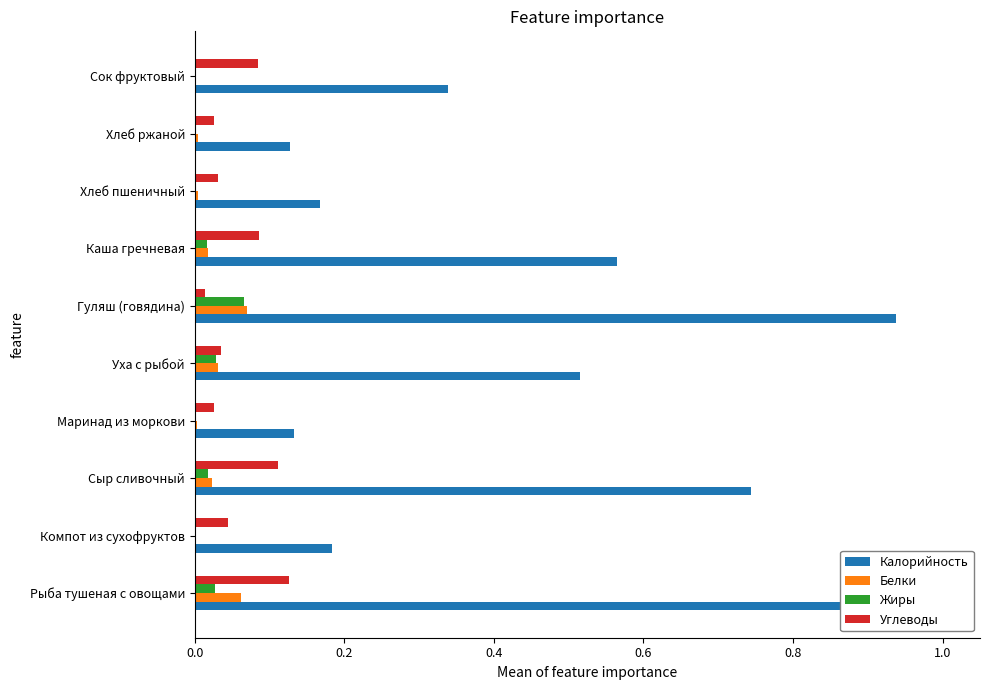

Reading left to right, what are all the values shown in this chart?

Калорийность: 1.0	0.2	0.7	0.1	0.5	0.9	0.6	0.2	0.1	0.3
Белки: 0.1	0.0	0.0	0.0	0.0	0.1	0.0	0.0	0.0	0.0
Жиры: 0.0	0.0	0.0	0.0	0.0	0.1	0.0	0.0	0.0	0.0
Углеводы: 0.1	0.0	0.1	0.0	0.0	0.0	0.1	0.0	0.0	0.1